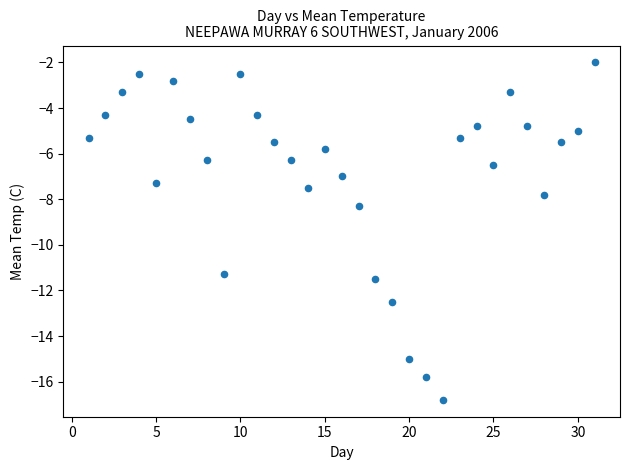

What Y value in the scatter plot is closest to -9?

-8.3